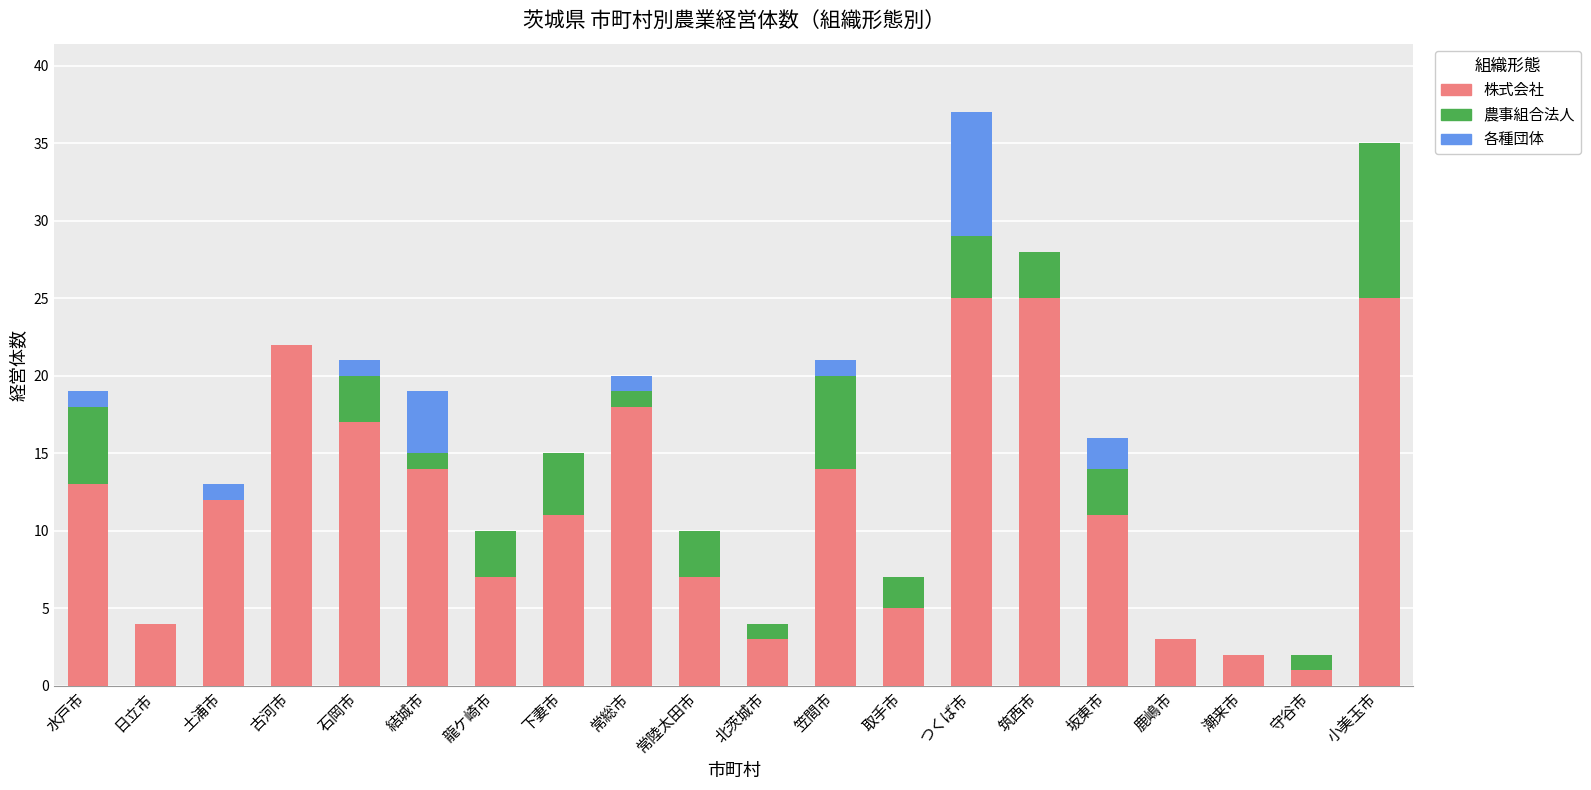

What is the maximum value for 株式会社?

25